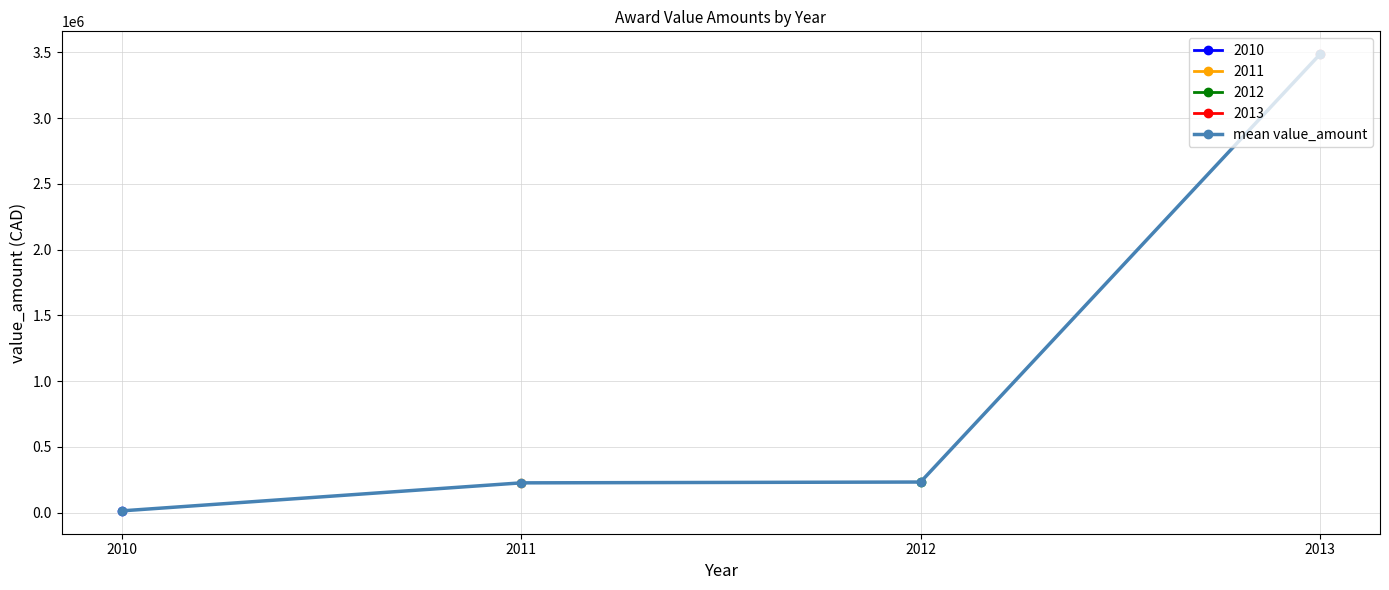

Between 2013 and 2010, which is larger?

2013